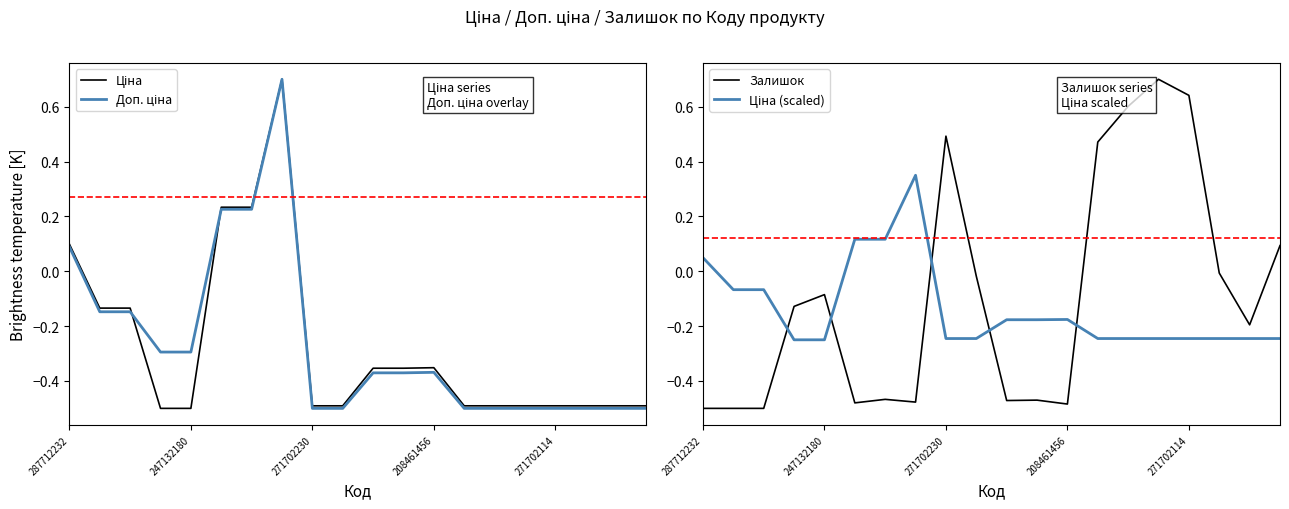

Reading right to left, what are all the values shown in this chart?

Ціна: -0.5	-0.5	-0.5	-0.5	-0.5	-0.5	-0.5	-0.4	-0.4	-0.4	-0.5	-0.5	0.7	0.2	0.2	-0.5	-0.5	-0.1	-0.1	0.1
Доп. ціна: -0.5	-0.5	-0.5	-0.5	-0.5	-0.5	-0.5	-0.4	-0.4	-0.4	-0.5	-0.5	0.7	0.2	0.2	-0.3	-0.3	-0.1	-0.1	0.1
Залишок: 0.1	-0.2	-0.0	0.6	0.7	0.6	0.5	-0.5	-0.5	-0.5	-0.0	0.5	-0.5	-0.5	-0.5	-0.1	-0.1	-0.5	-0.5	-0.5
Ціна (scaled): -0.2	-0.2	-0.2	-0.2	-0.2	-0.2	-0.2	-0.2	-0.2	-0.2	-0.2	-0.2	0.3	0.1	0.1	-0.2	-0.2	-0.1	-0.1	0.0